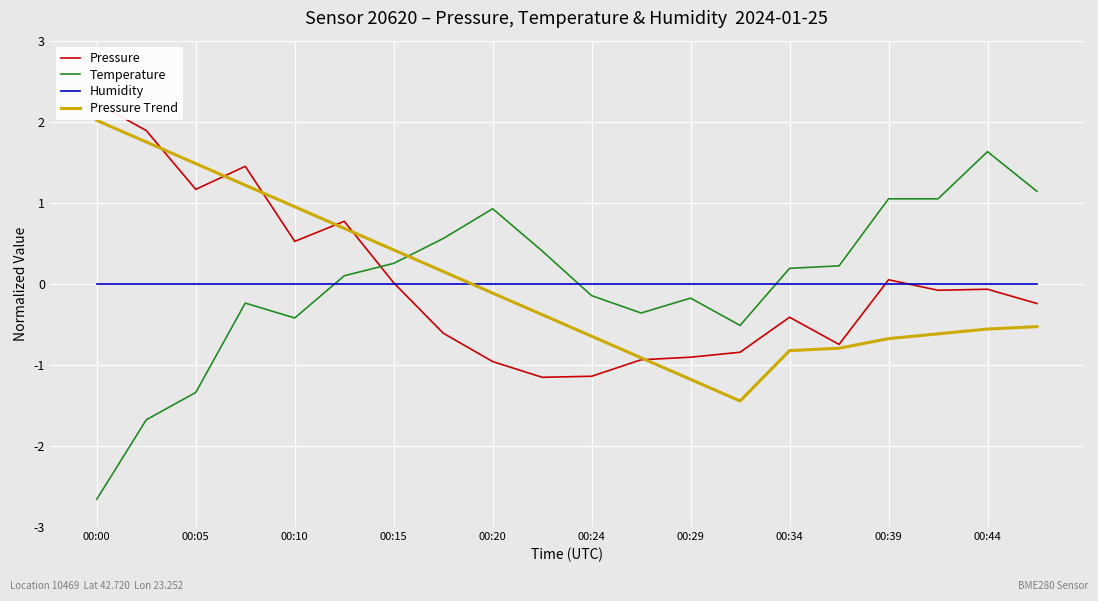

At which category does Pressure Trend reach its first local valley?

13